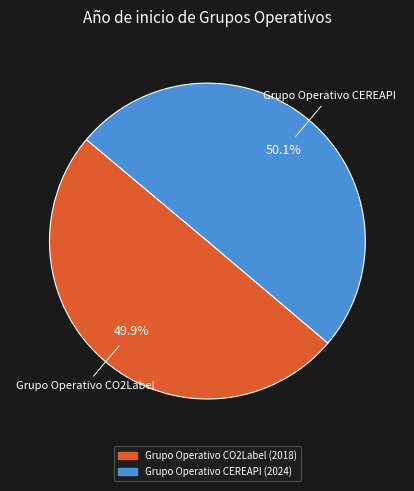

Do Grupo Operativo CEREAPI and Grupo Operativo CO2Label together represent more than half of the pie?

Yes